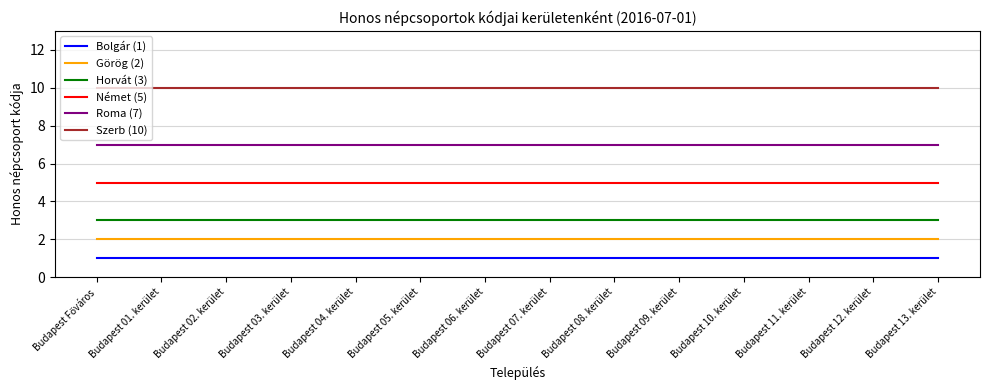

What is the total value across all series at Budapest 12. kerület?

28